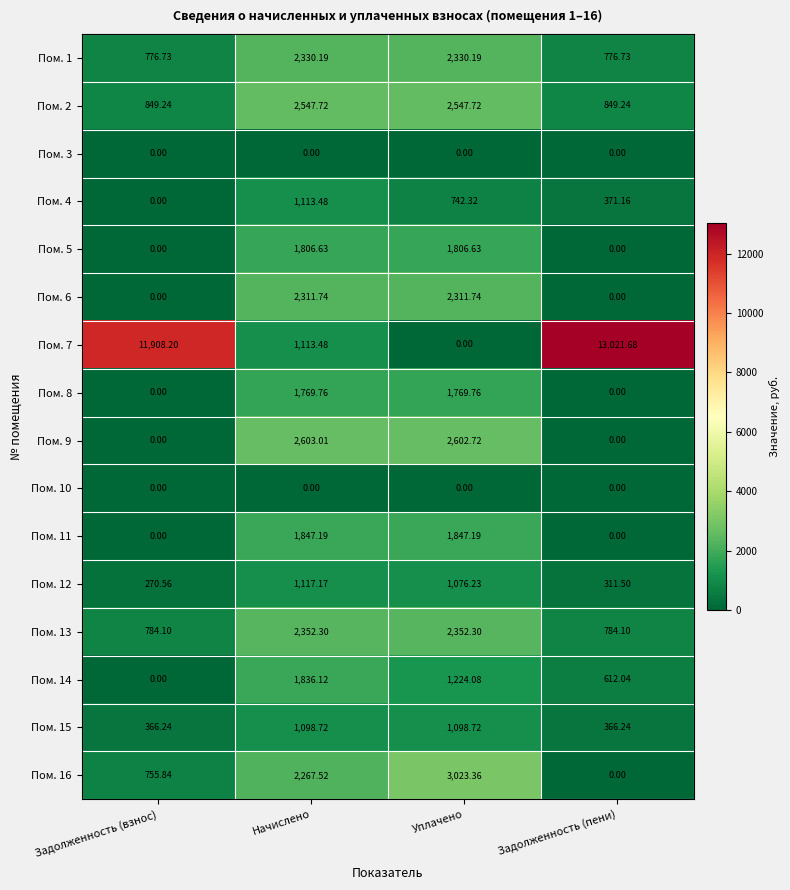

Where does the Пом. 13 series first go above 2352?

Начислено